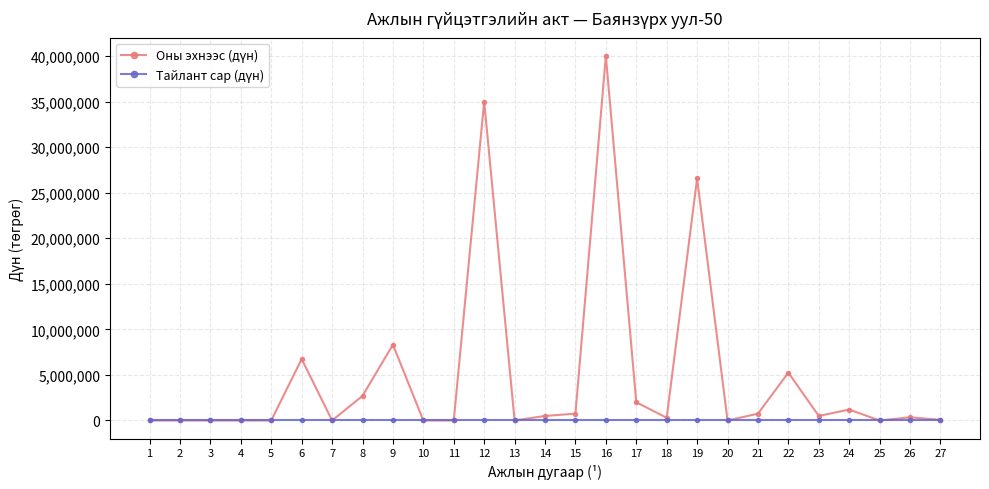

What is the greatest value displayed?

40000000